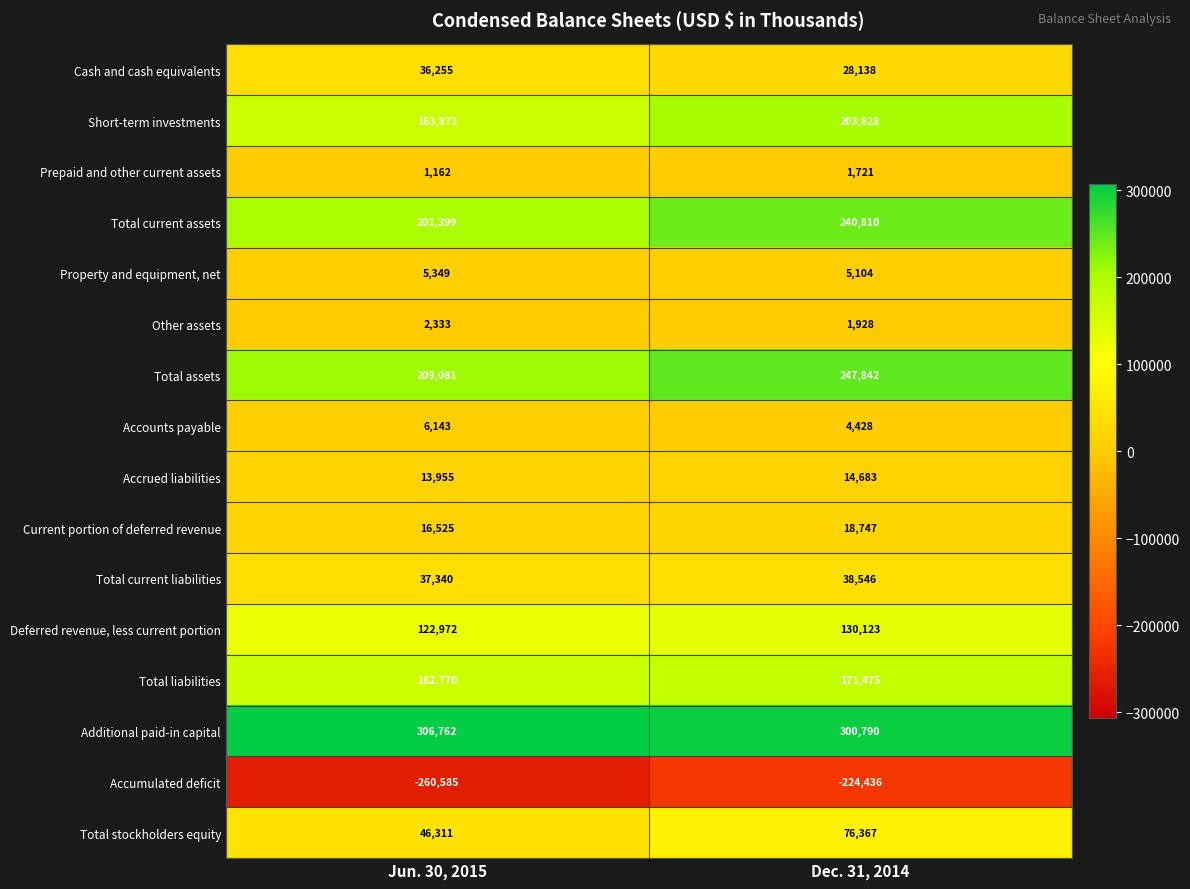

What is the highest value of the Total assets series?

247842